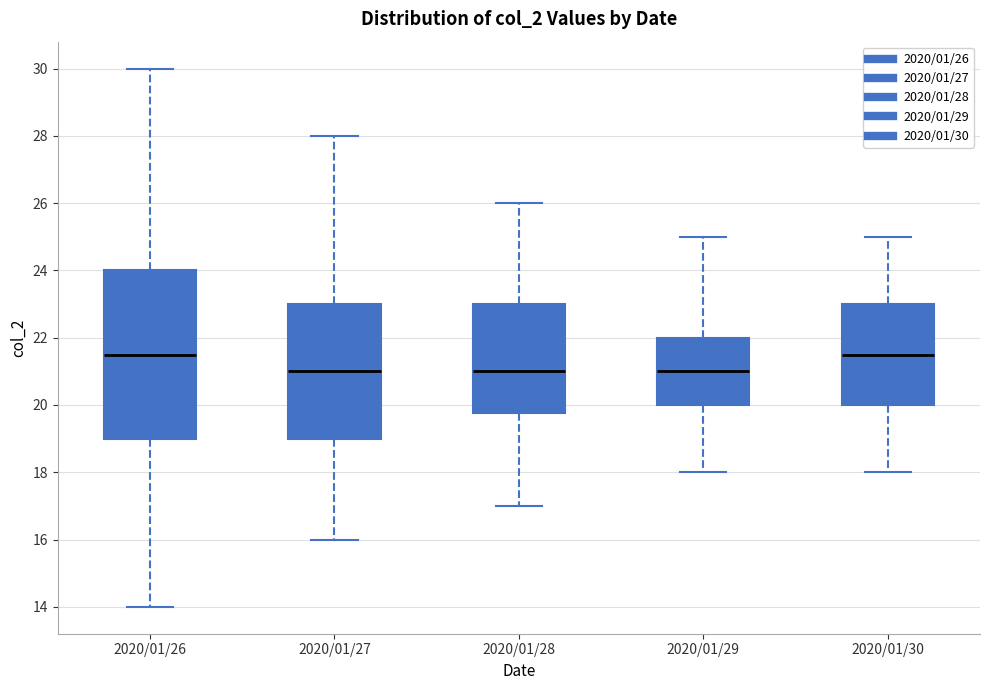

Reading left to right, transcribe this box plot: for each box, give where its median line is, the range the box spans, and where its two whiskers end, as read against the y-axis. The values are not printed on the chart, so give them approximately, as read against the axis.

2020/01/26: median 21.6, box 19.0 to 24.0, whiskers 14.0 to 30.0
2020/01/27: median 21.0, box 19.0 to 23.0, whiskers 16.0 to 28.0
2020/01/28: median 21.0, box 19.8 to 23.0, whiskers 17.0 to 26.0
2020/01/29: median 21.0, box 20.0 to 22.0, whiskers 18.0 to 25.0
2020/01/30: median 21.6, box 20.0 to 23.0, whiskers 18.0 to 25.0